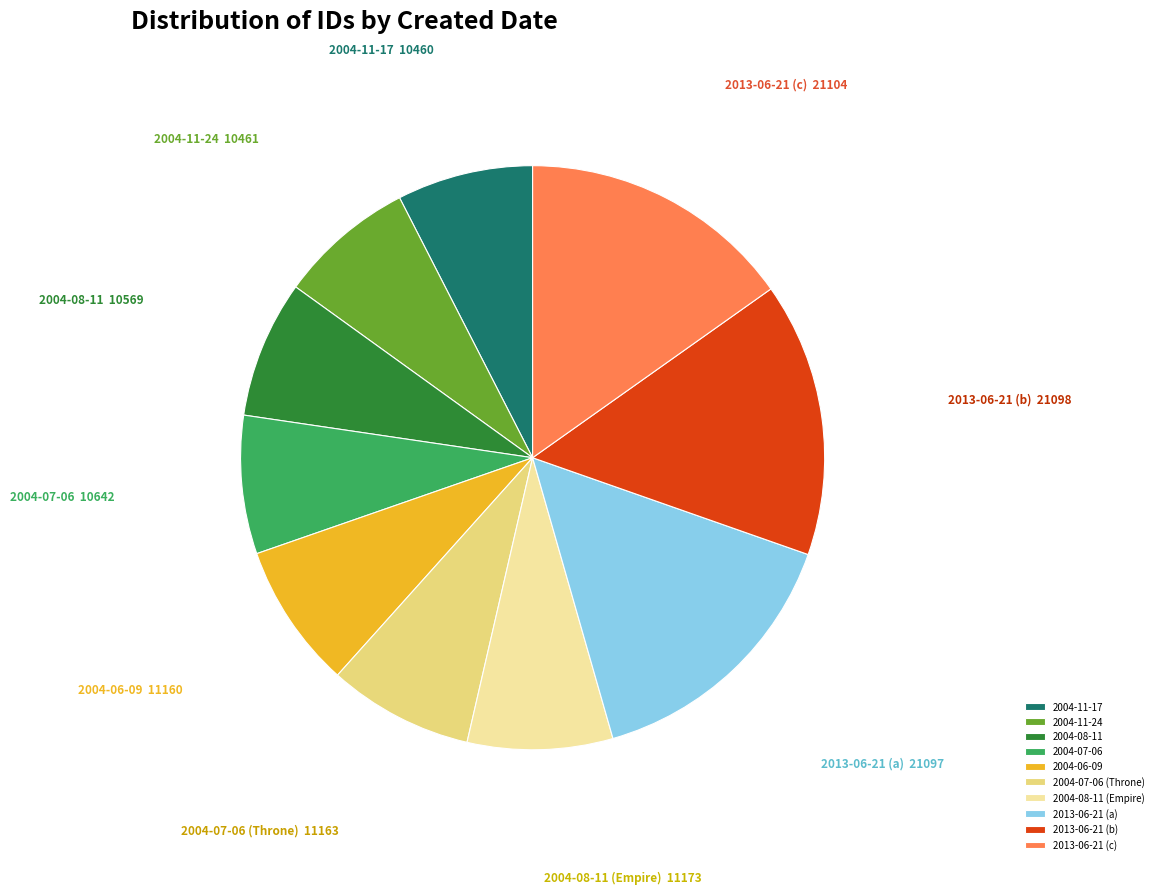

Between 2004-08-11 (Empire) and 2004-11-24, which is larger?

2004-08-11 (Empire)